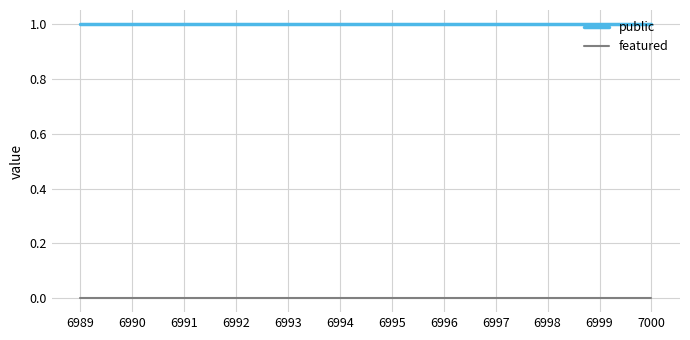

What is the approximate value of public at 6997?

1